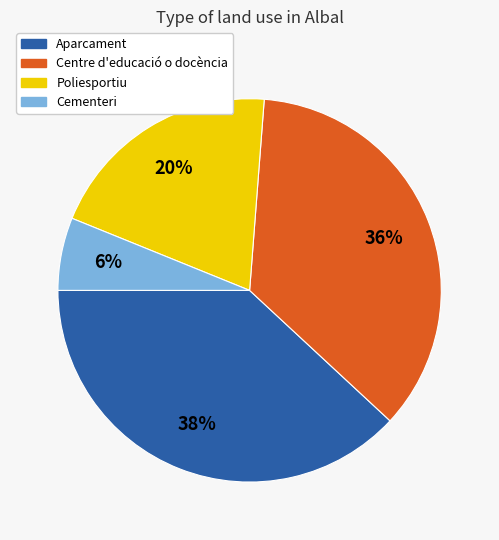

Approximately how many times larger is the value at Aparcament compared to Poliesportiu?

1.9